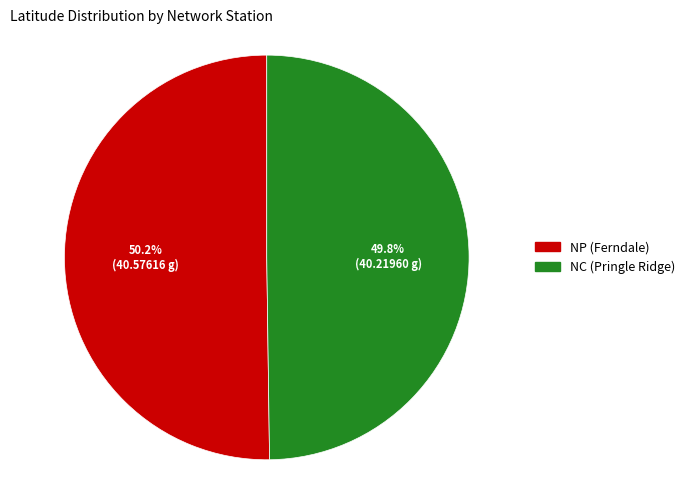

Is there any slice that represents more than half of the pie?

Yes